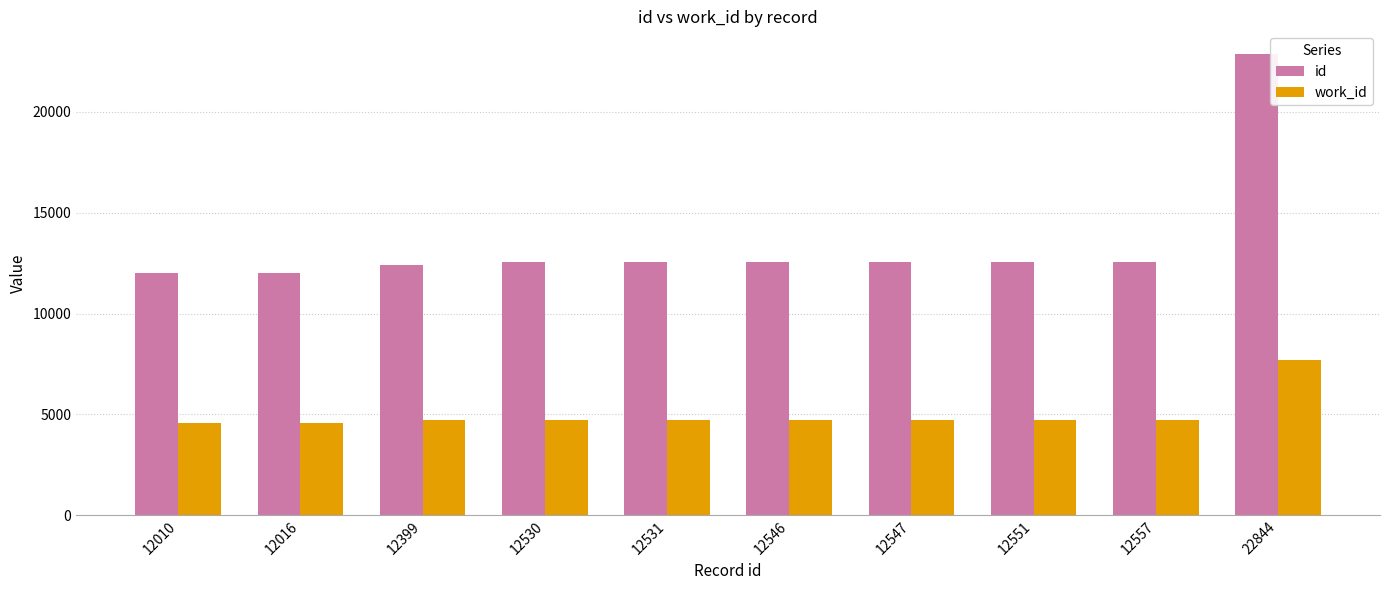

At 12530, list the series in order from smallest to largest.

work_id, id